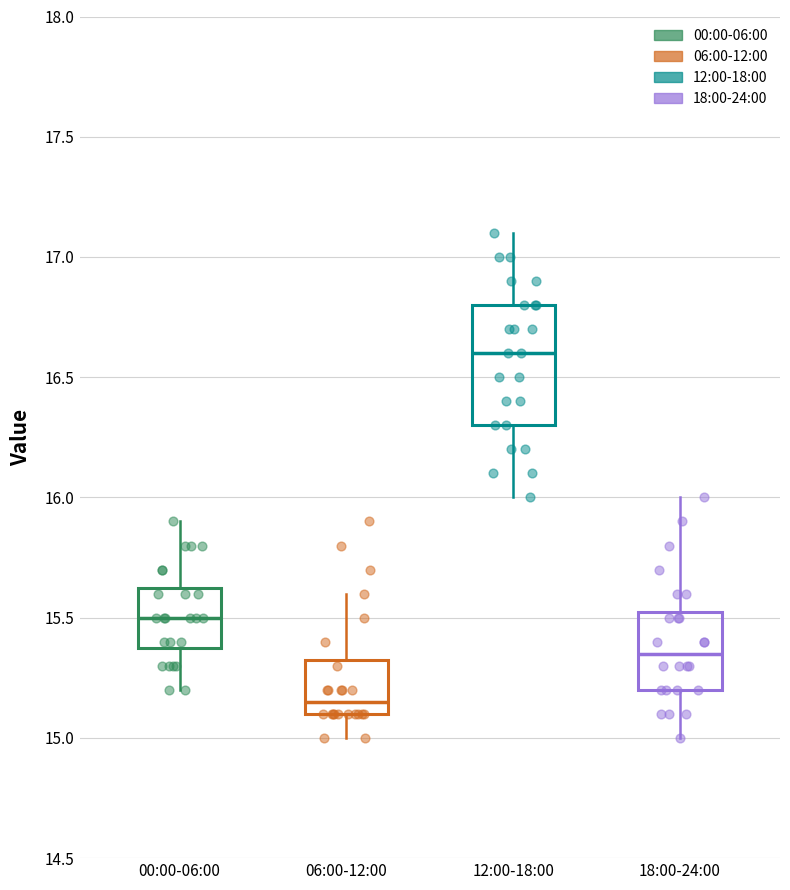

Where does the upper whisker of the box for 00:00-06:00 end on the y-axis? The values are not printed on the chart, so give them approximately, as read against the axis.

15.90